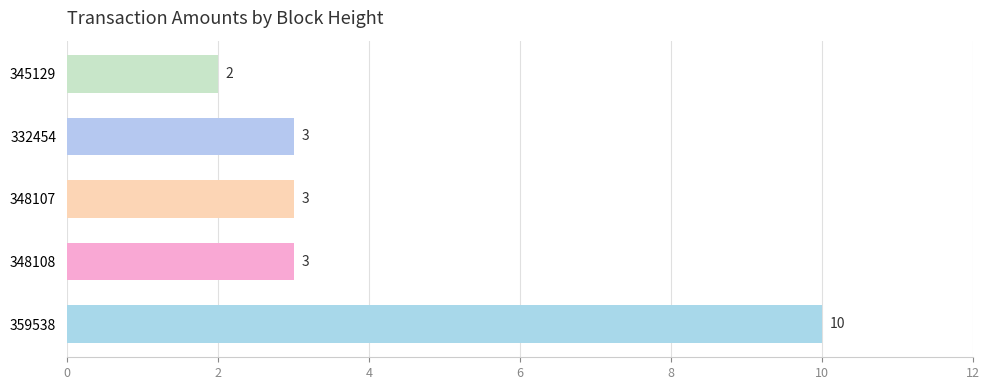

What is the change in value from 359538 to 332454?

-7